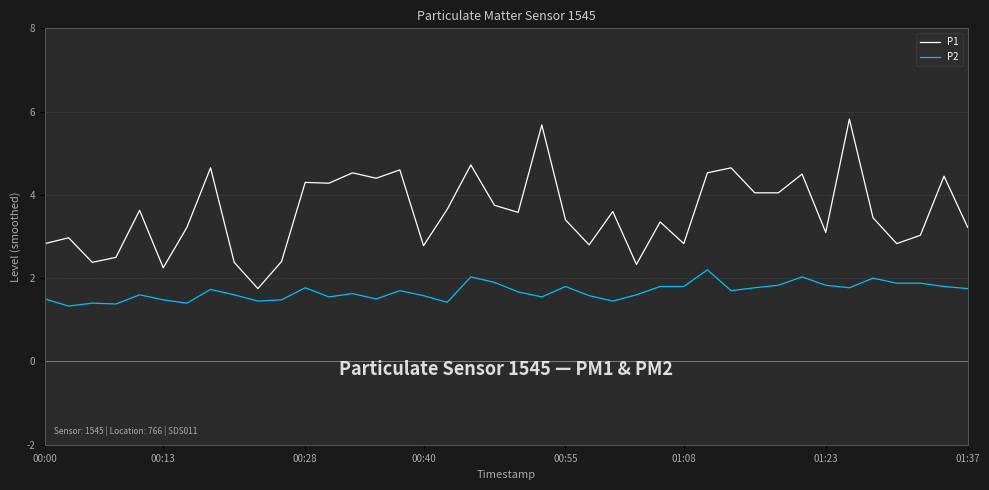

Which series has the widest spread of values?

P1